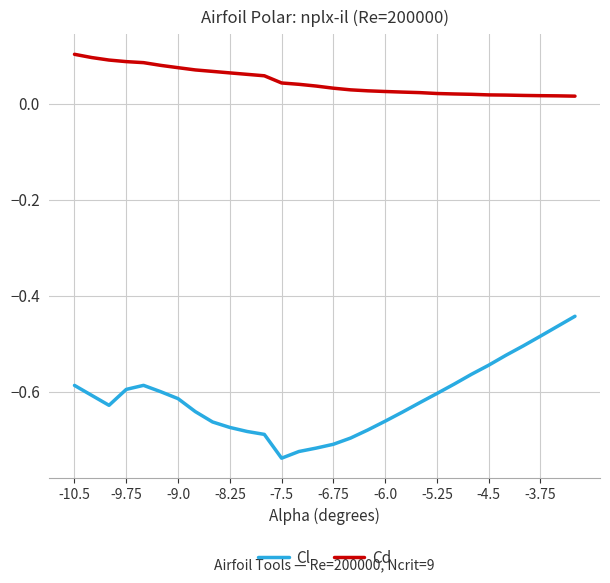

Which series has the widest spread of values?

Cl